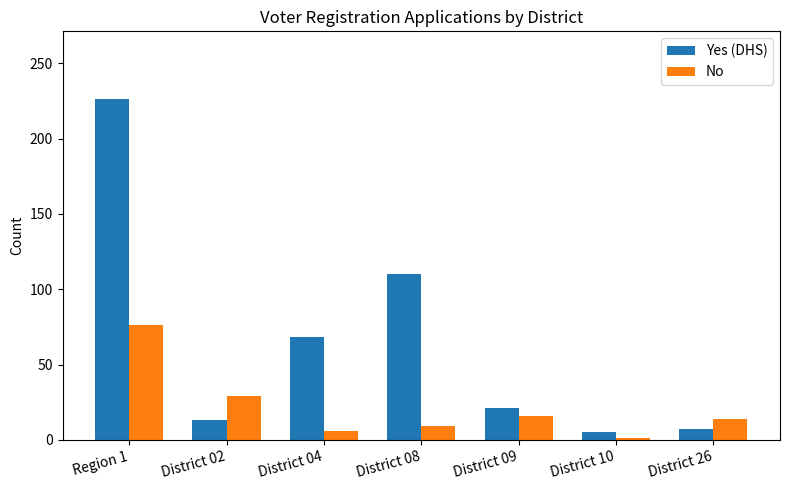

What is the total value across all series at District 04?

74